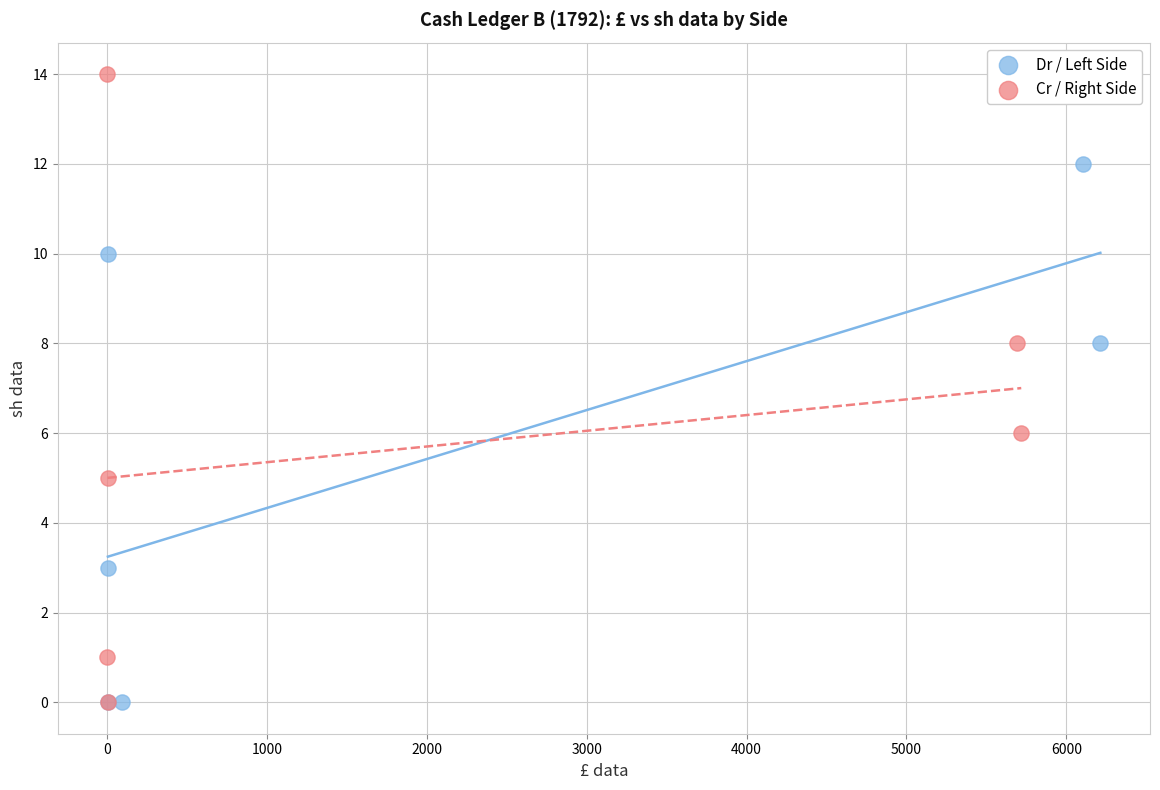

Which series reaches the maximum Y coordinate?

Cr / Right Side